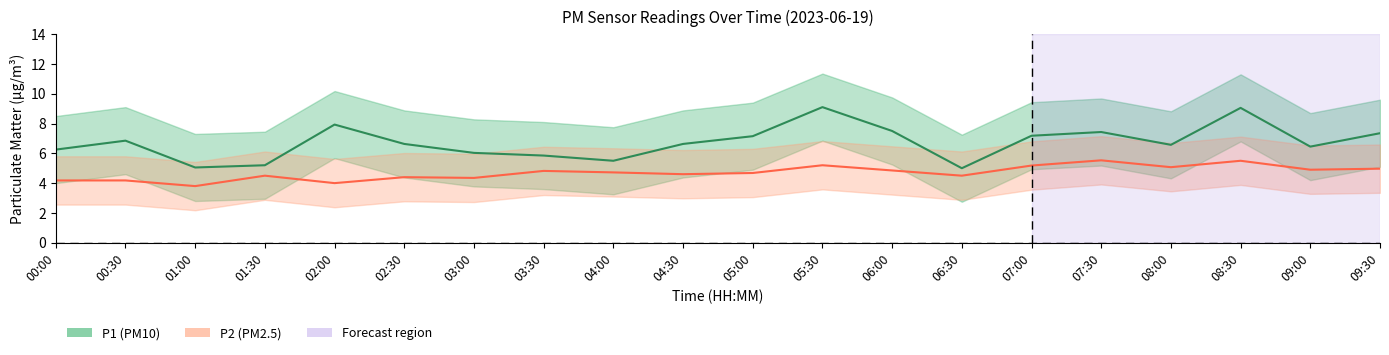

How many distinct data groups are displayed?

2